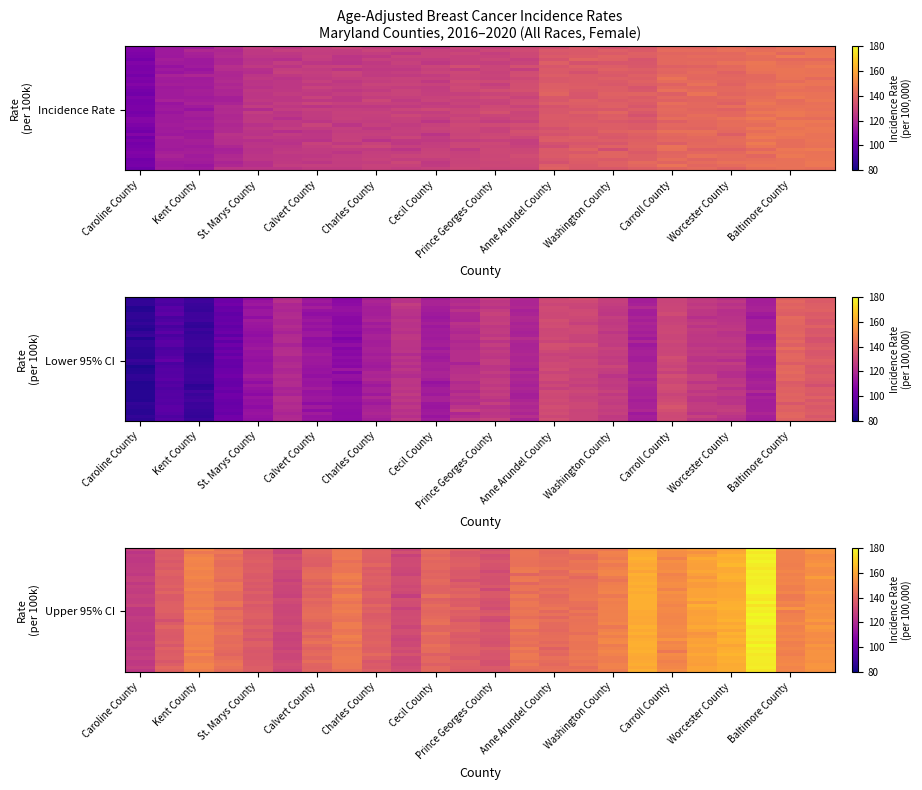

At which category is the sum across all series the highest?

21